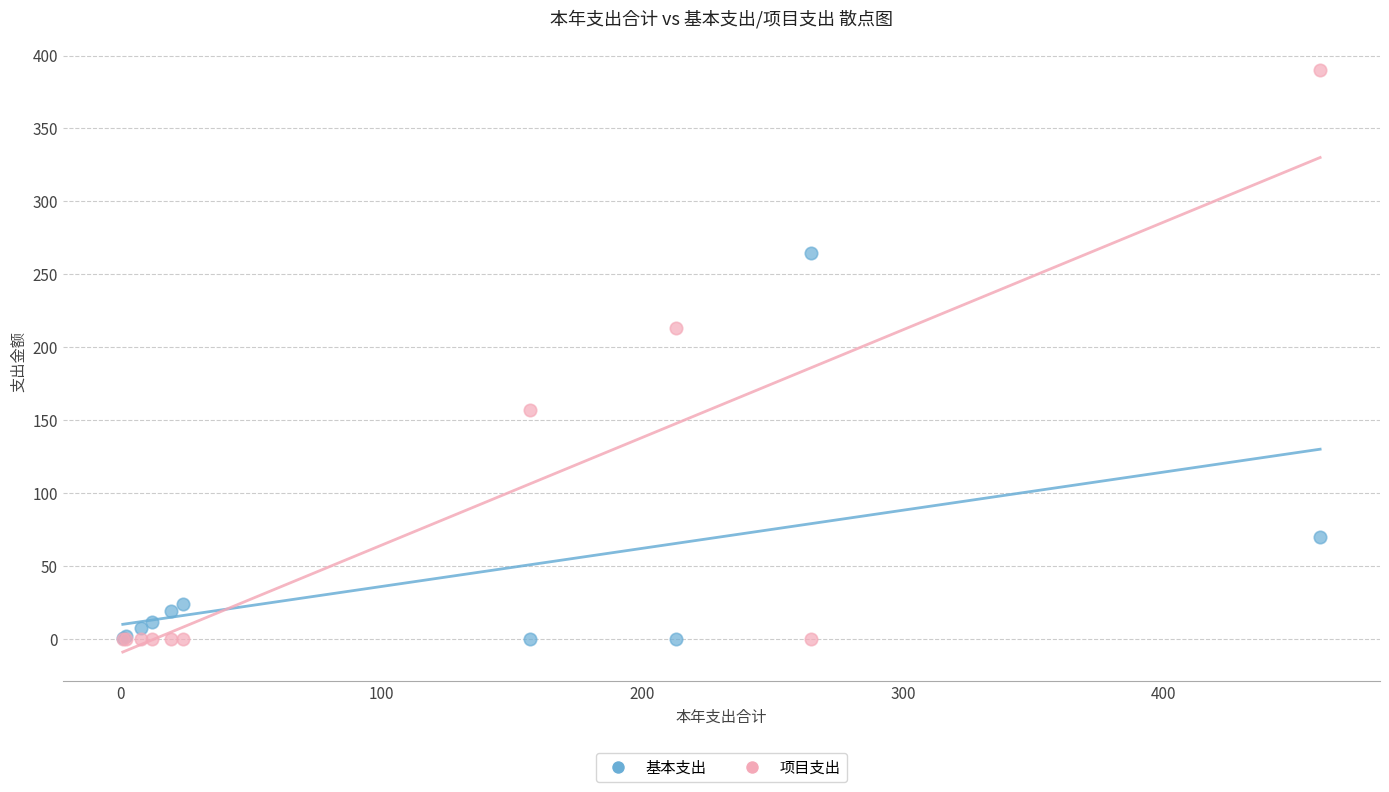

Which series has the largest Y range (max minus min)?

项目支出